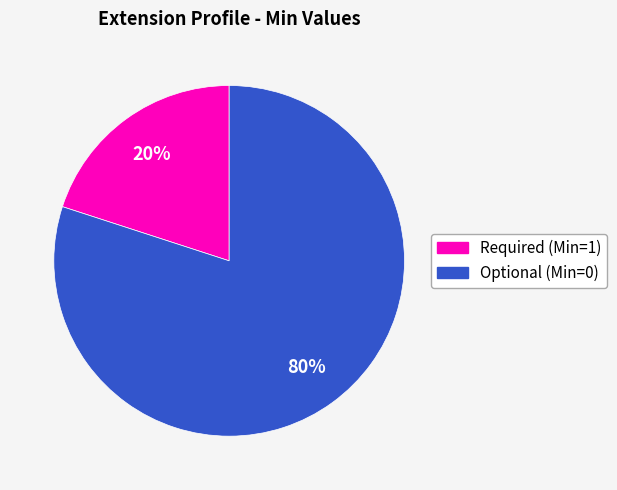

How many segments does this pie chart have?

2